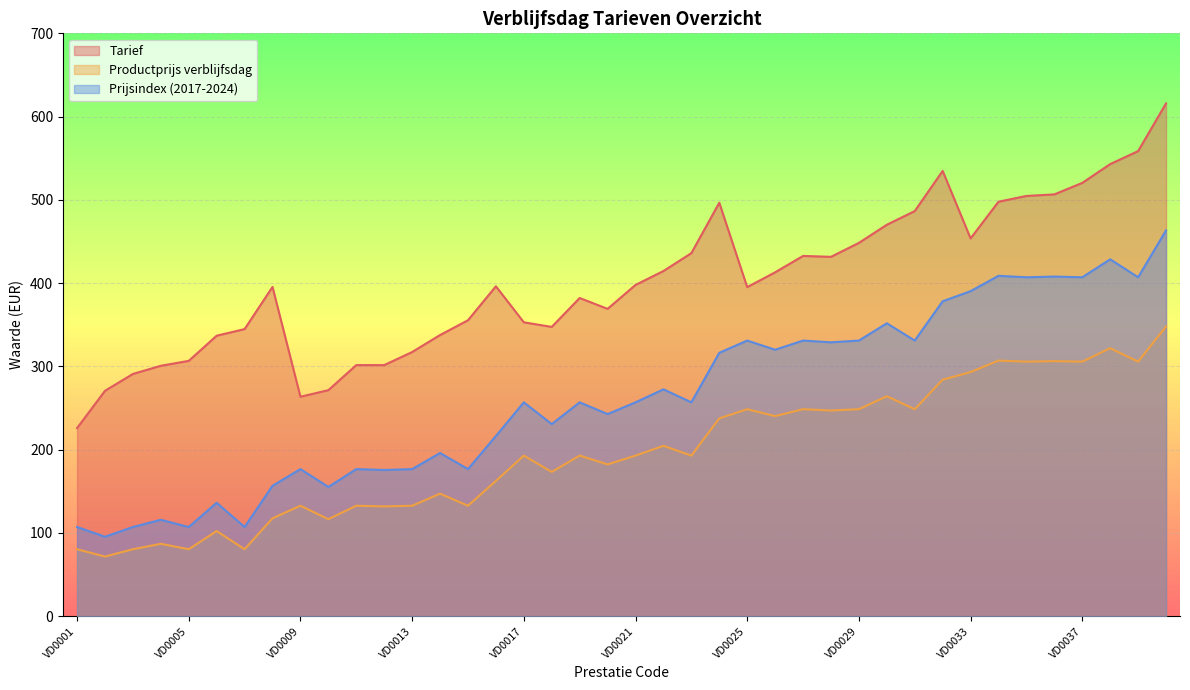

The Prijsindex (2017-2024) series shows 329.0 at VD0028. True or false?

True